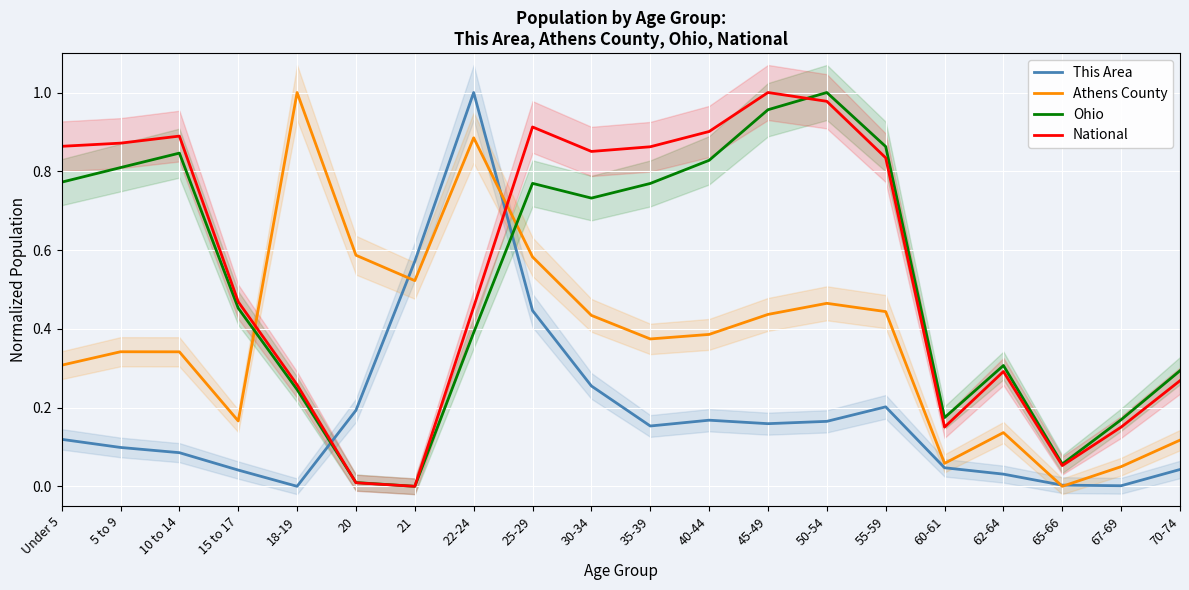

Rank the series by their maximum value, from lowest to highest.

This Area, Athens County, Ohio, National